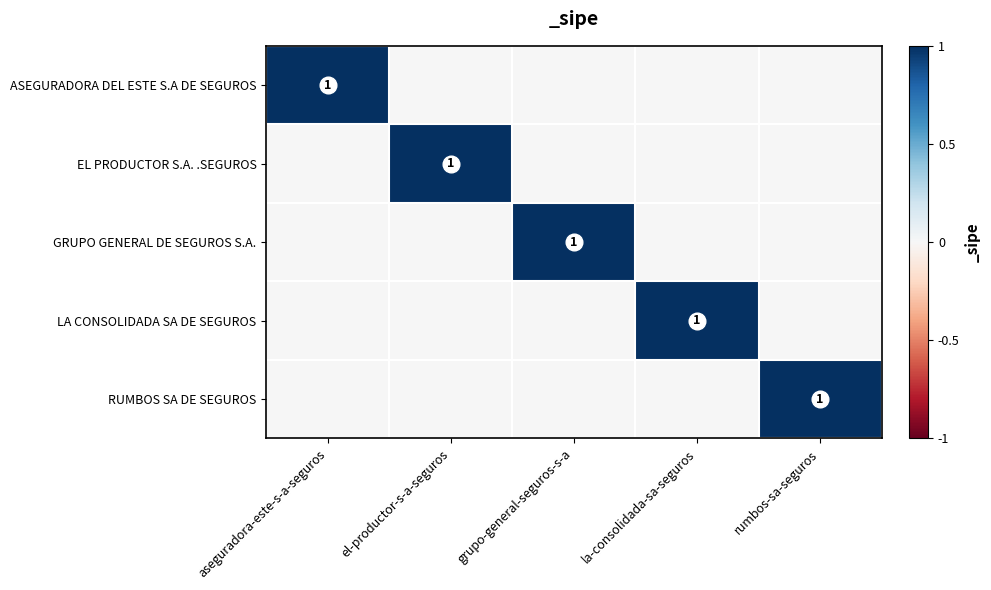

True or false: EL PRODUCTOR S.A. .SEGUROS has a value of 1 at el-productor-s-a-seguros.

True